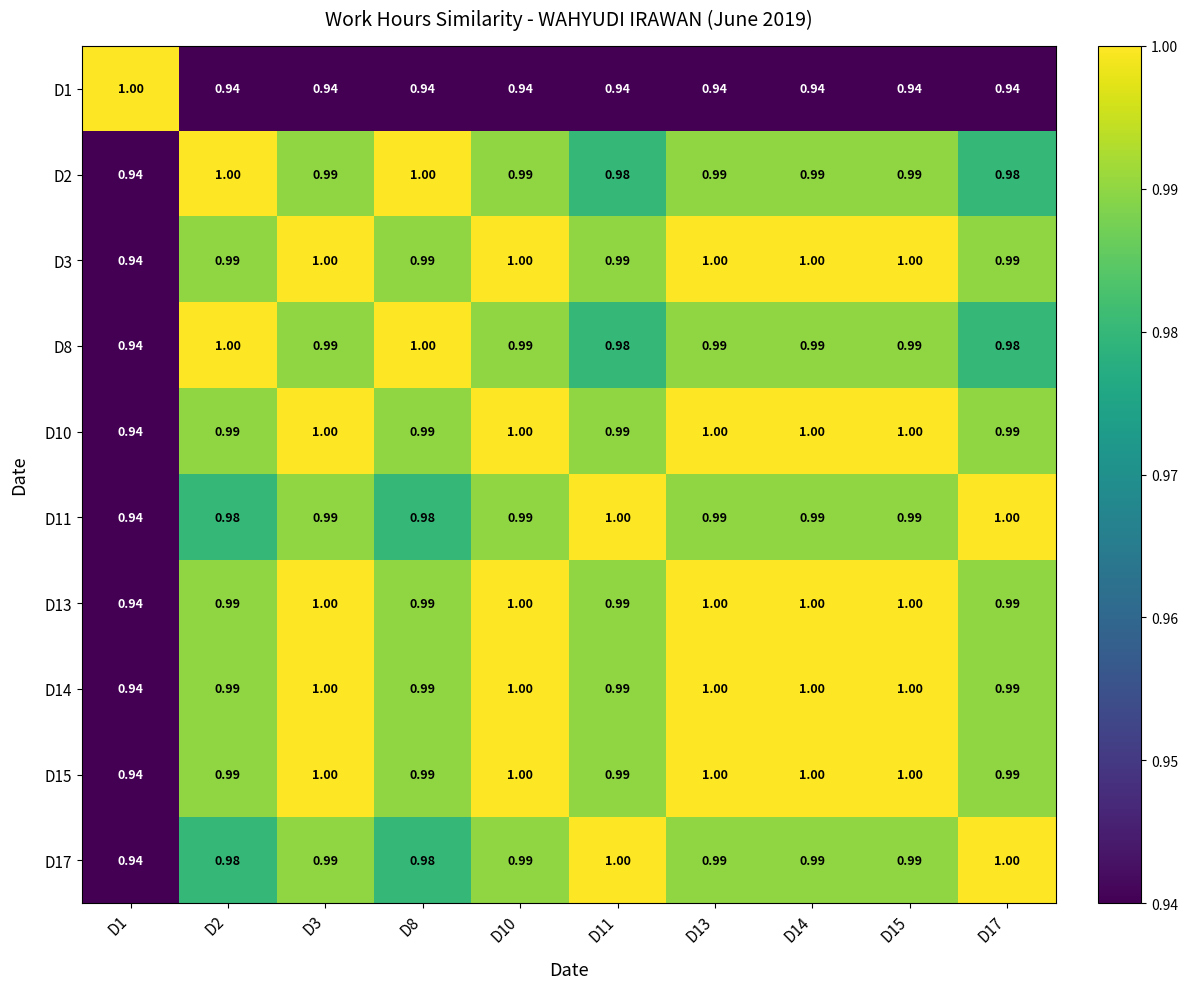

Is the value of D2 at D15 greater than the value of D13 at D13?

No